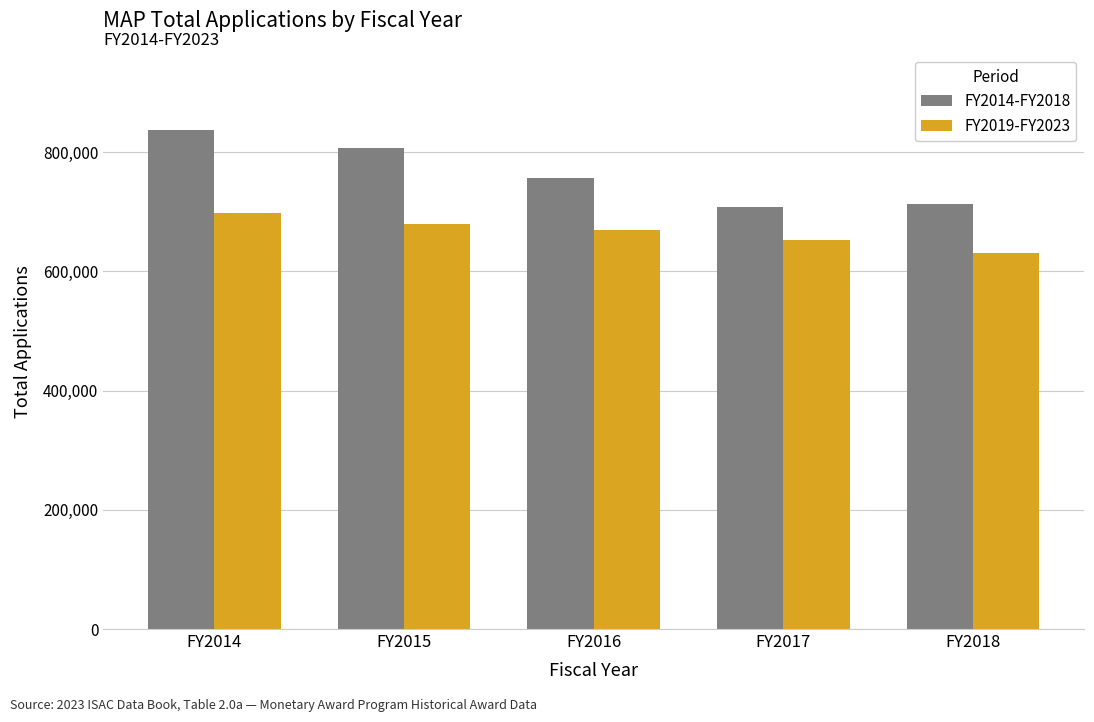

How many bars are there in total?

10